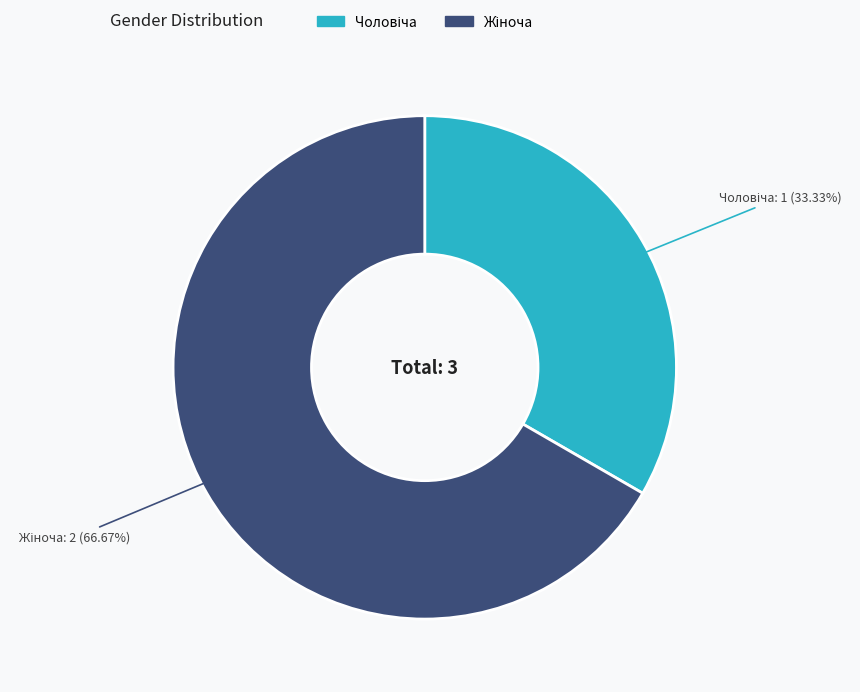

Is there any slice that represents more than half of the pie?

Yes